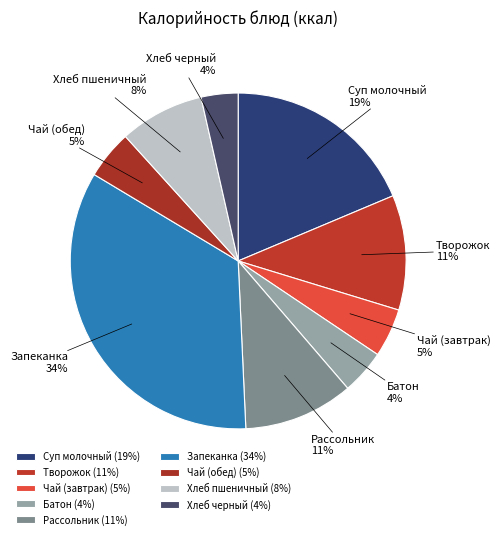

To the nearest percent, what is the average slice percentage?

11%